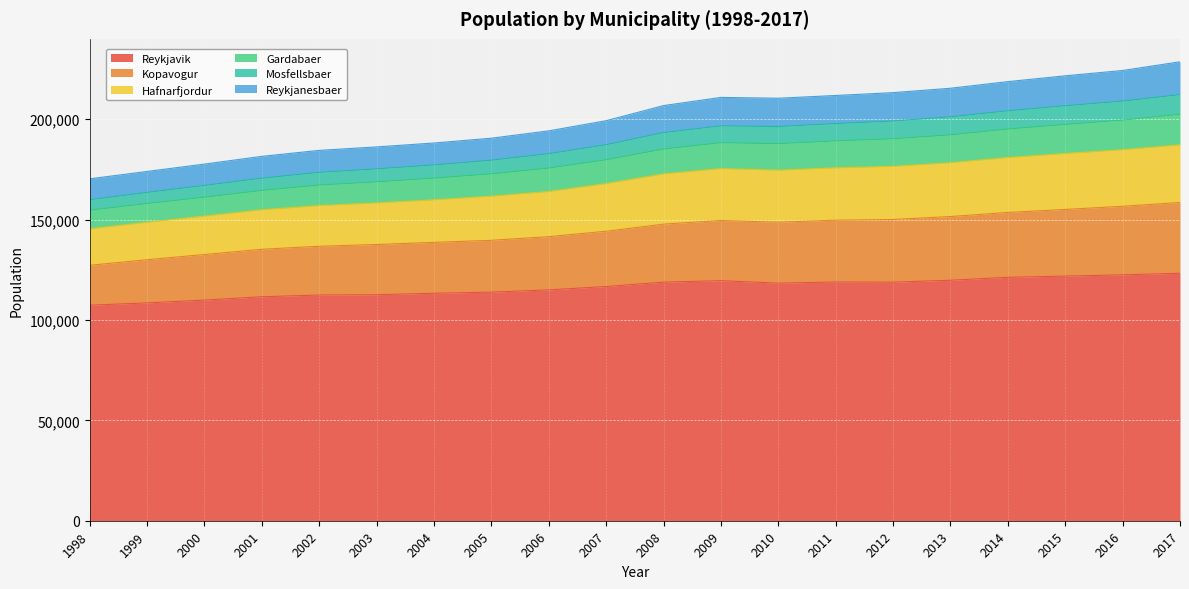

What is the total value across all series at 2007?

199218